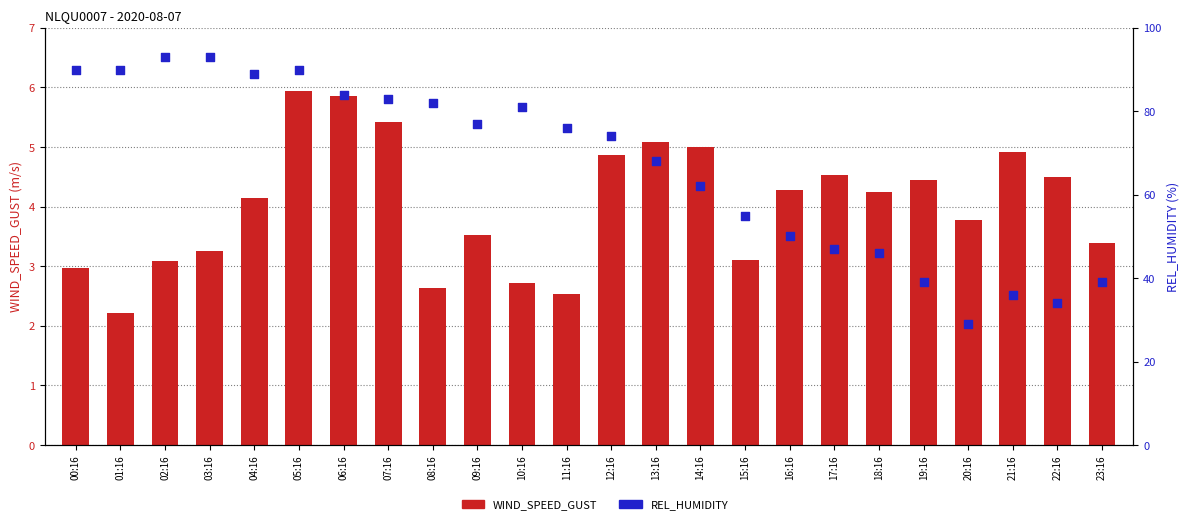

Which series reaches the maximum Y coordinate?

REL_HUMIDITY